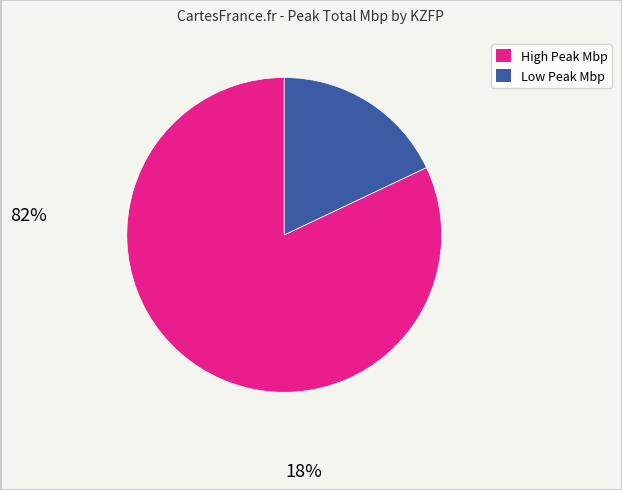

Is there any slice that represents more than half of the pie?

Yes